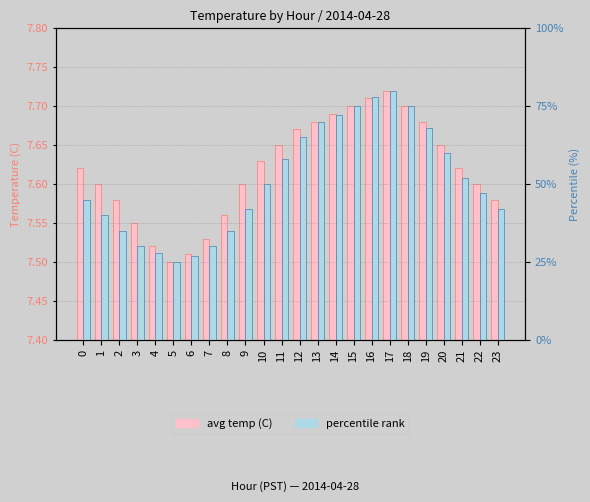

Count the number of categories in the chart.

24